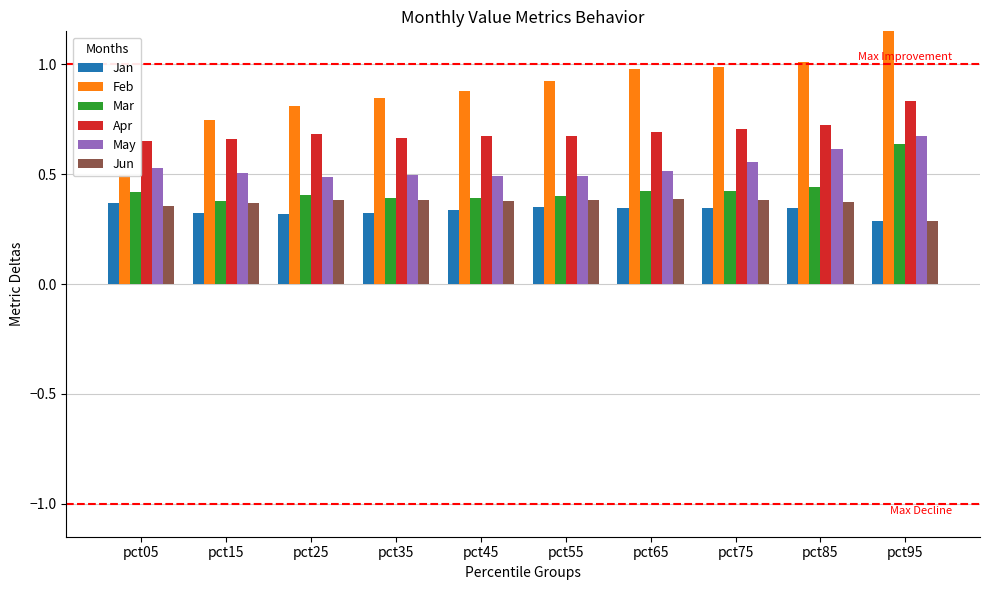

What is the difference between the maximum and minimum values in the Jan series?

0.1